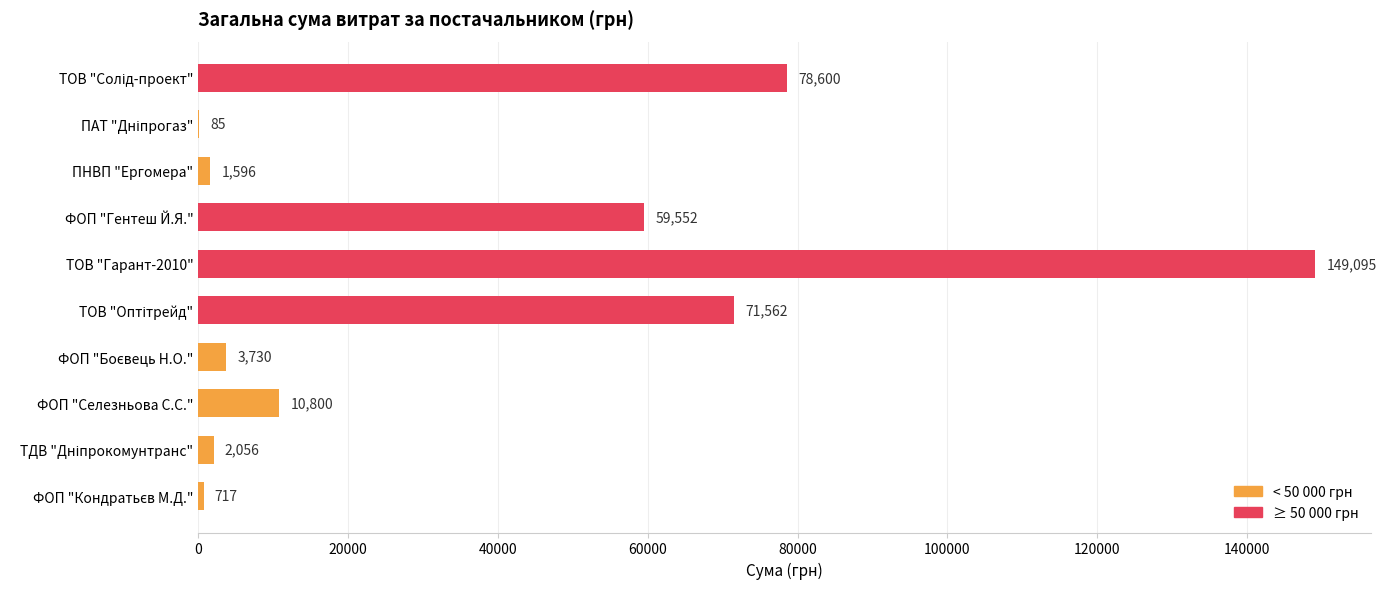

What is the maximum value shown in the chart?

149095.0